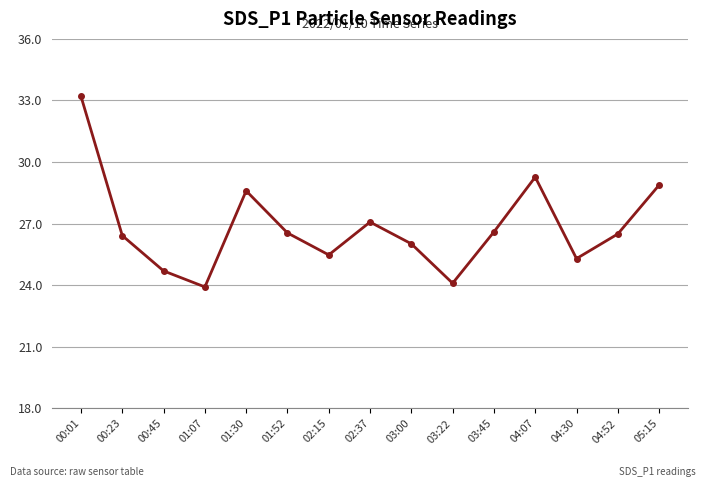

What is the greatest value displayed?

33.2